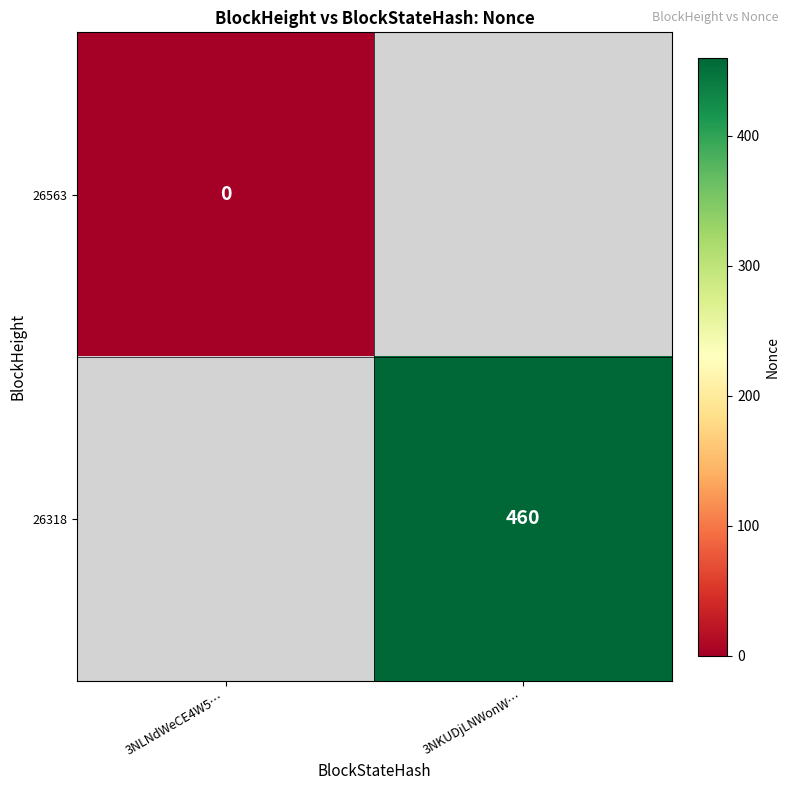

Is the value of 26318 at 3NKUDjLNWonW… greater than the value of 26563 at 3NLNdWeCE4W5…?

Yes